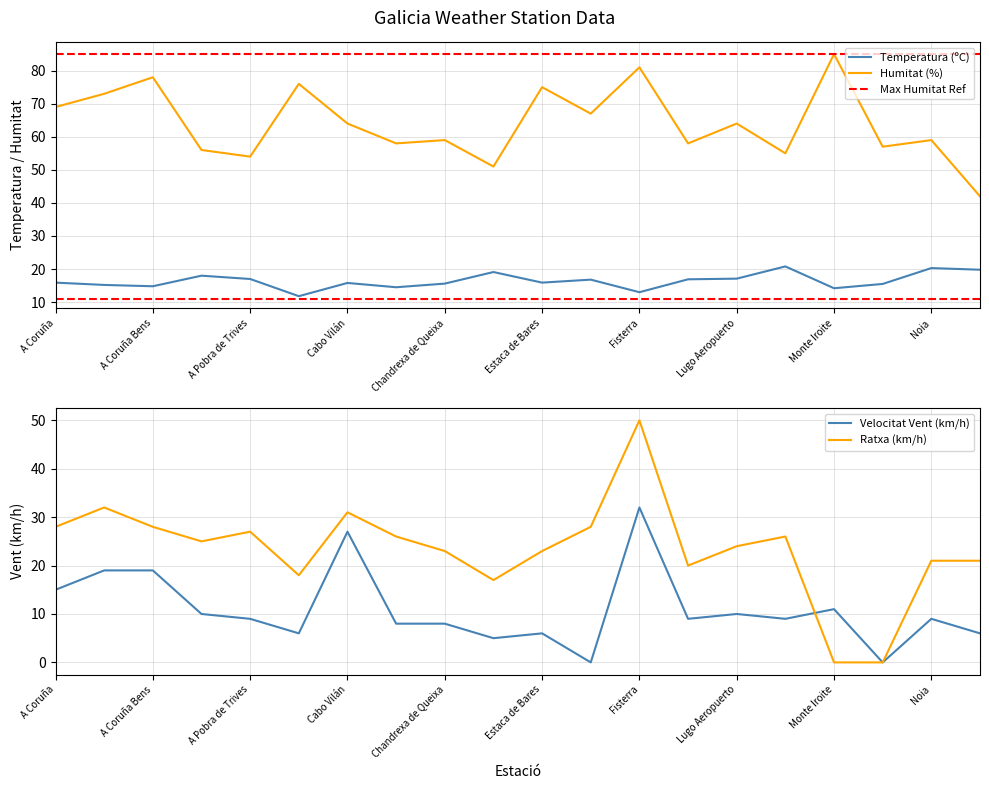

True or false: temperatura has more than 0 interior local peaks.

True